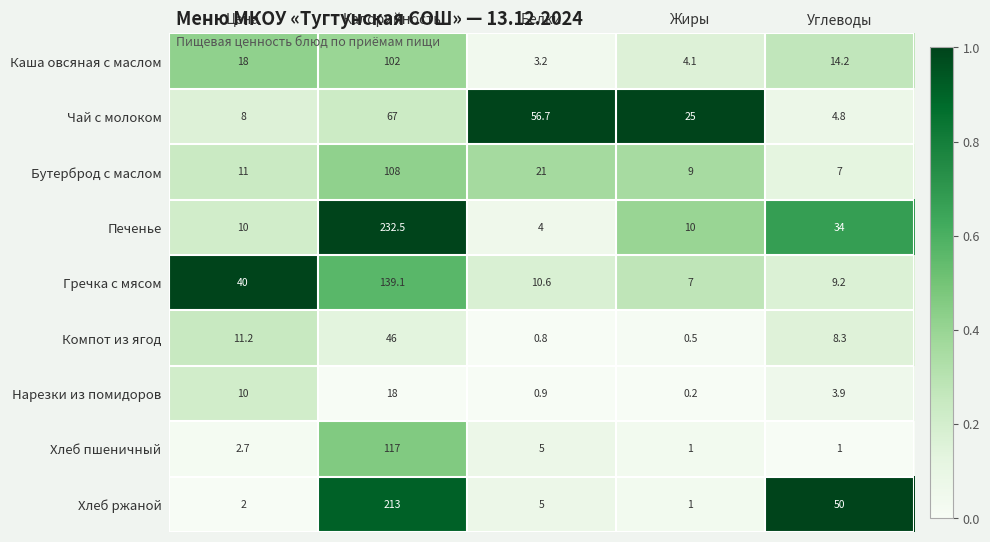

What is the approximate value of Каша овсяная с маслом at Жиры?

4.1